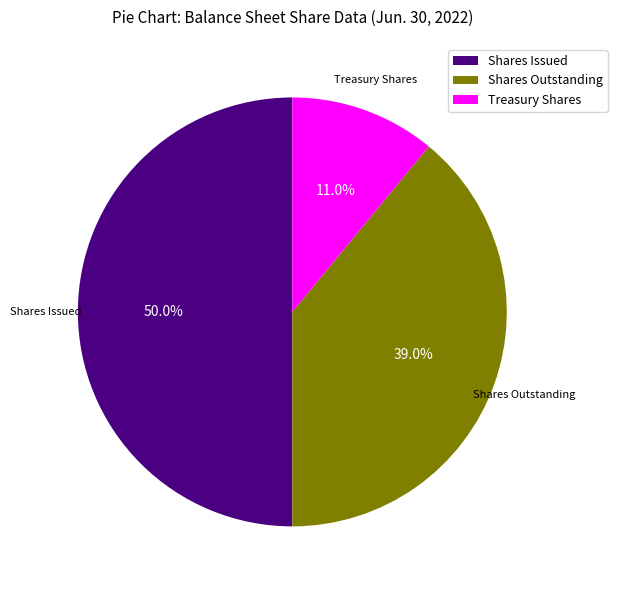

Which category has the smallest portion of the pie?

Treasury Shares